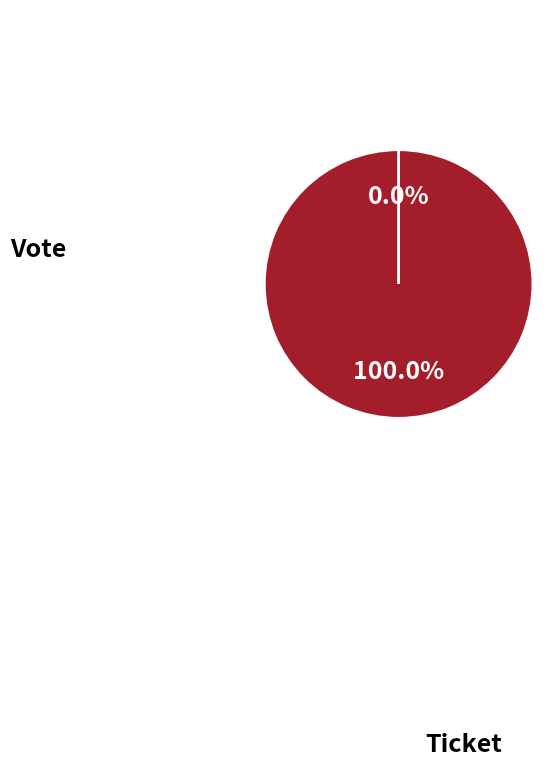

What is the change in value from Vote to Ticket?

-1